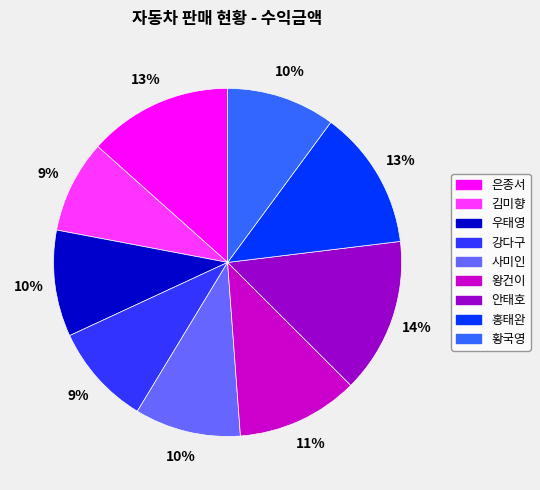

True or false: 왕건이 accounts for 11% of the total.

True